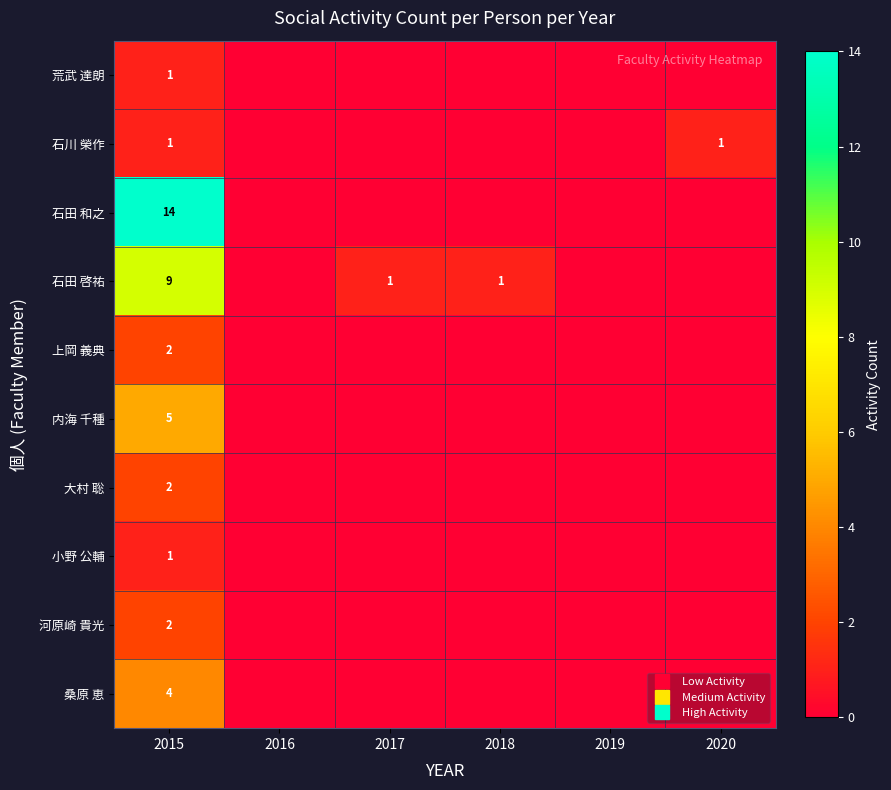

What is the maximum value shown in the chart?

14